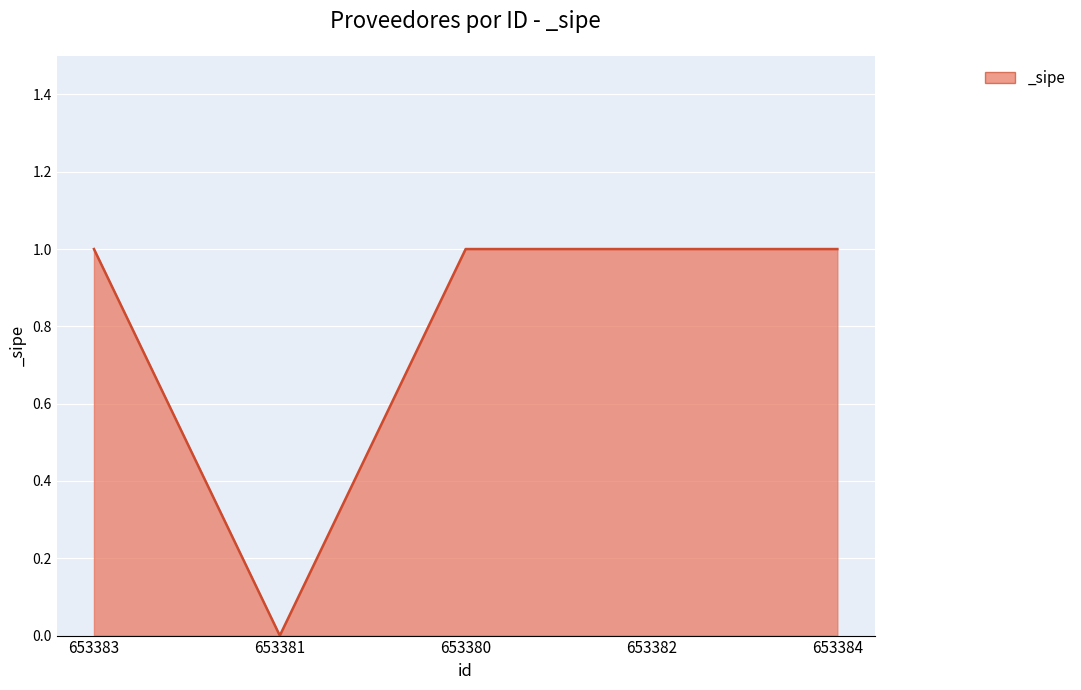

Count the number of categories in the chart.

5